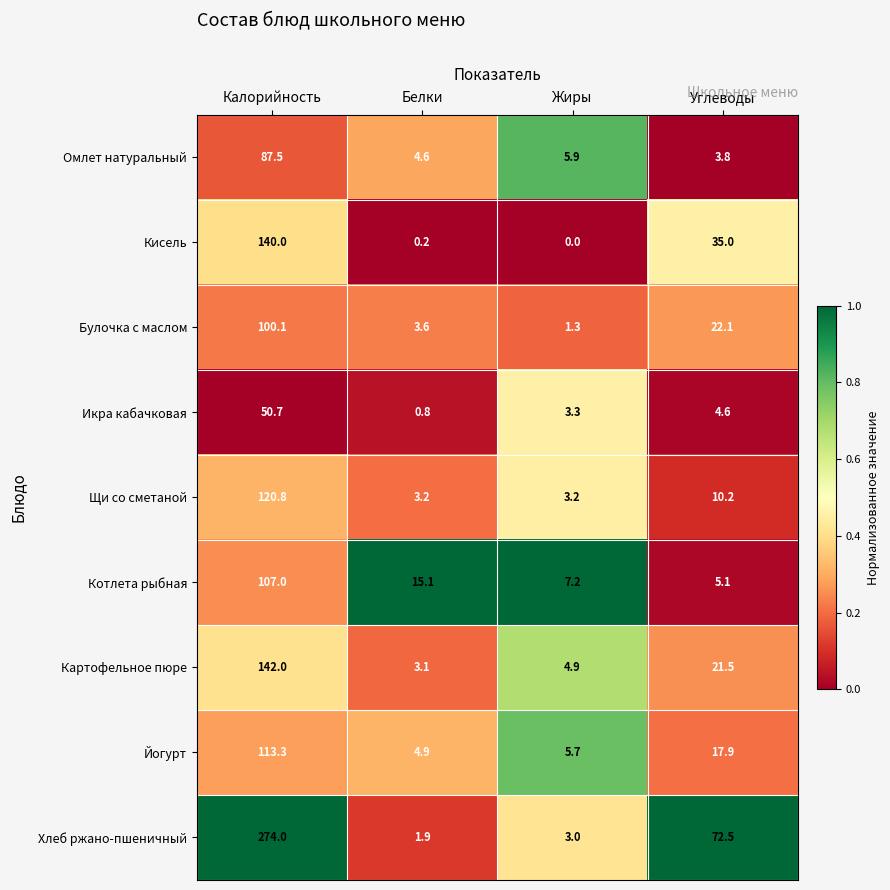

Which series has the largest total across all categories?

Хлеб ржано-пшеничный